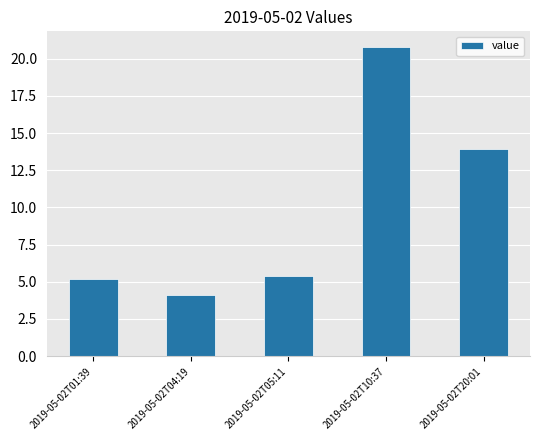

Where is the data nearest to the value 12?

2019-05-02T20:01